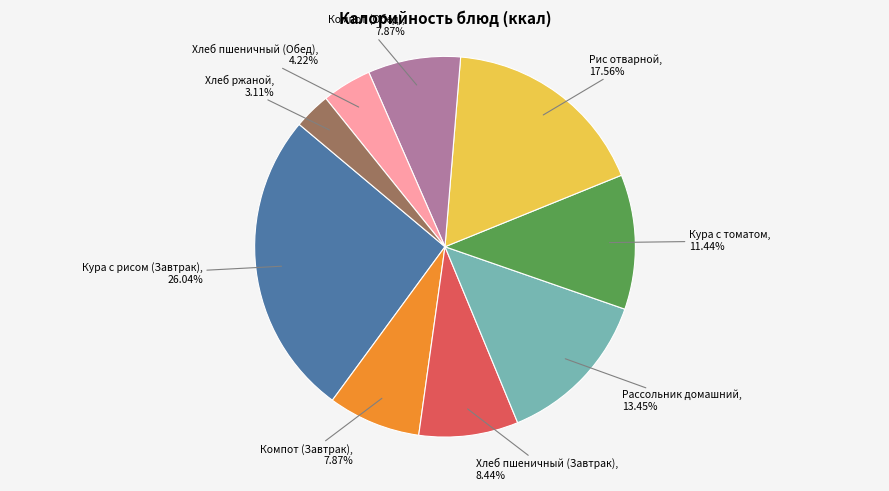

To the nearest percent, what is the combined percentage of Хлеб пшеничный (Завтрак) and Кура с томатом?

20%